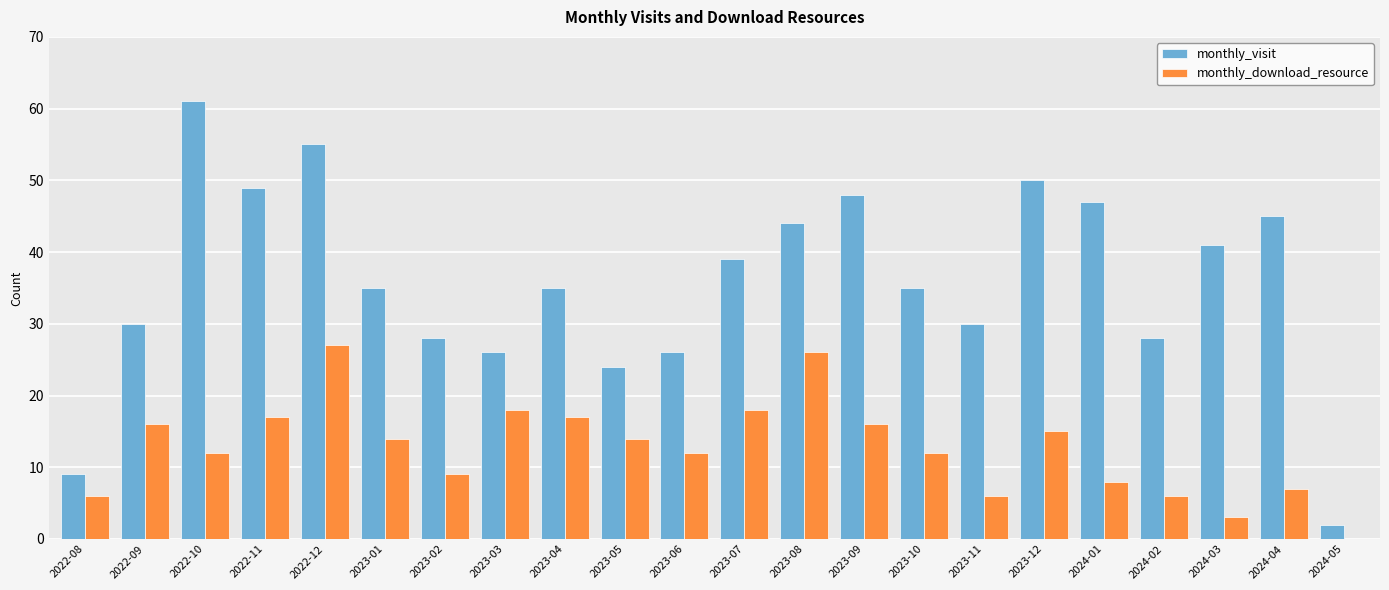

Reading right to left, list all the values displayed in this chart.

monthly_visit: 2	45	41	28	47	50	30	35	48	44	39	26	24	35	26	28	35	55	49	61	30	9
monthly_download_resource: 0	7	3	6	8	15	6	12	16	26	18	12	14	17	18	9	14	27	17	12	16	6